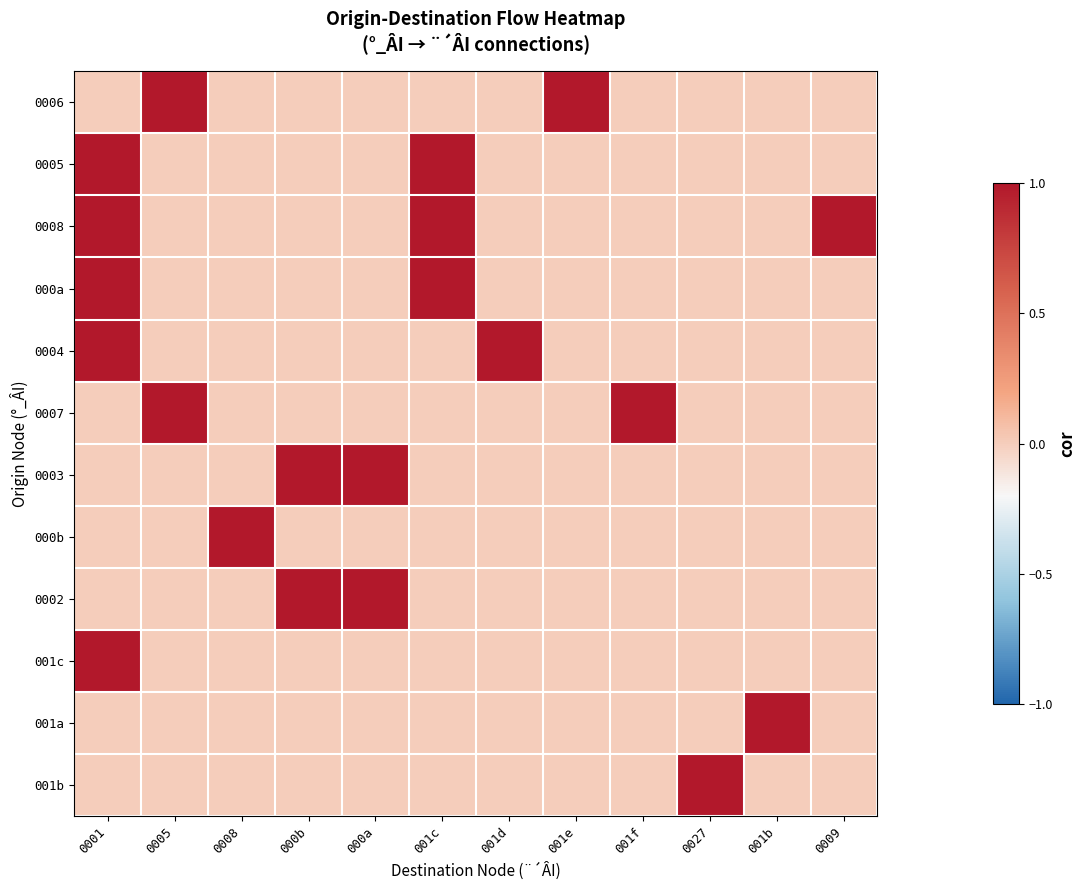

What is the difference between the highest and lowest values at 000b?

1